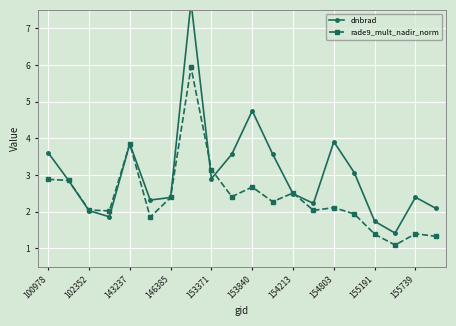

Is it true that rade9_mult_nadir_norm equals 1.5 at 143237?

False